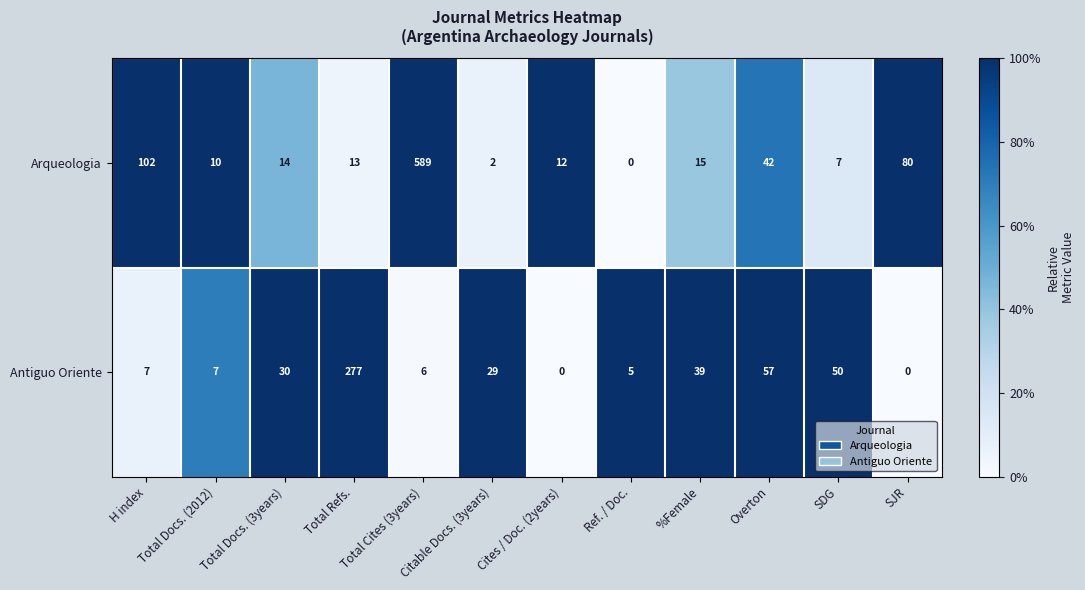

What is the spread (max minus min) of values at H index?

95